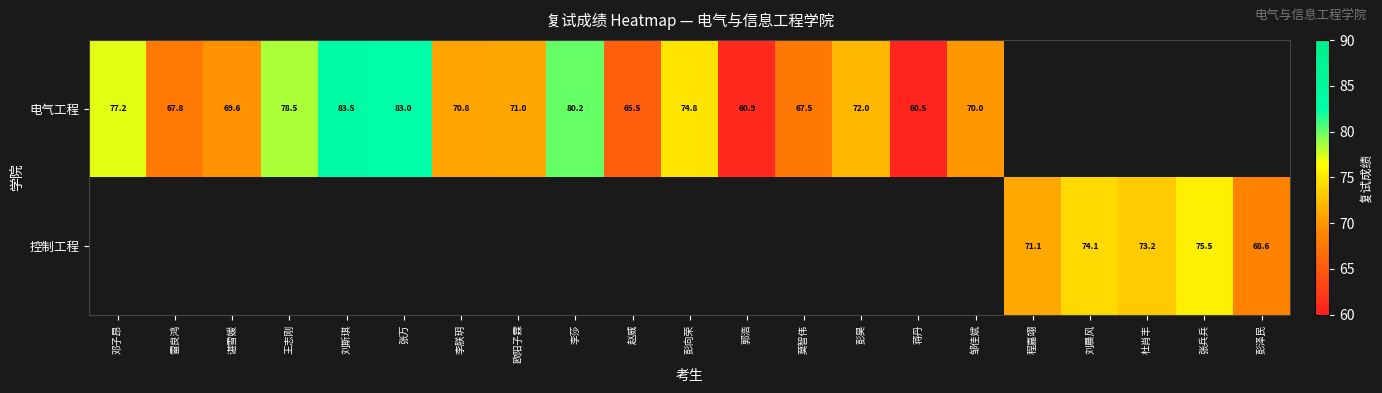

Is the value of 控制工程 at 彭泽民 greater than the value of 电气工程 at 谌雪媛?

No